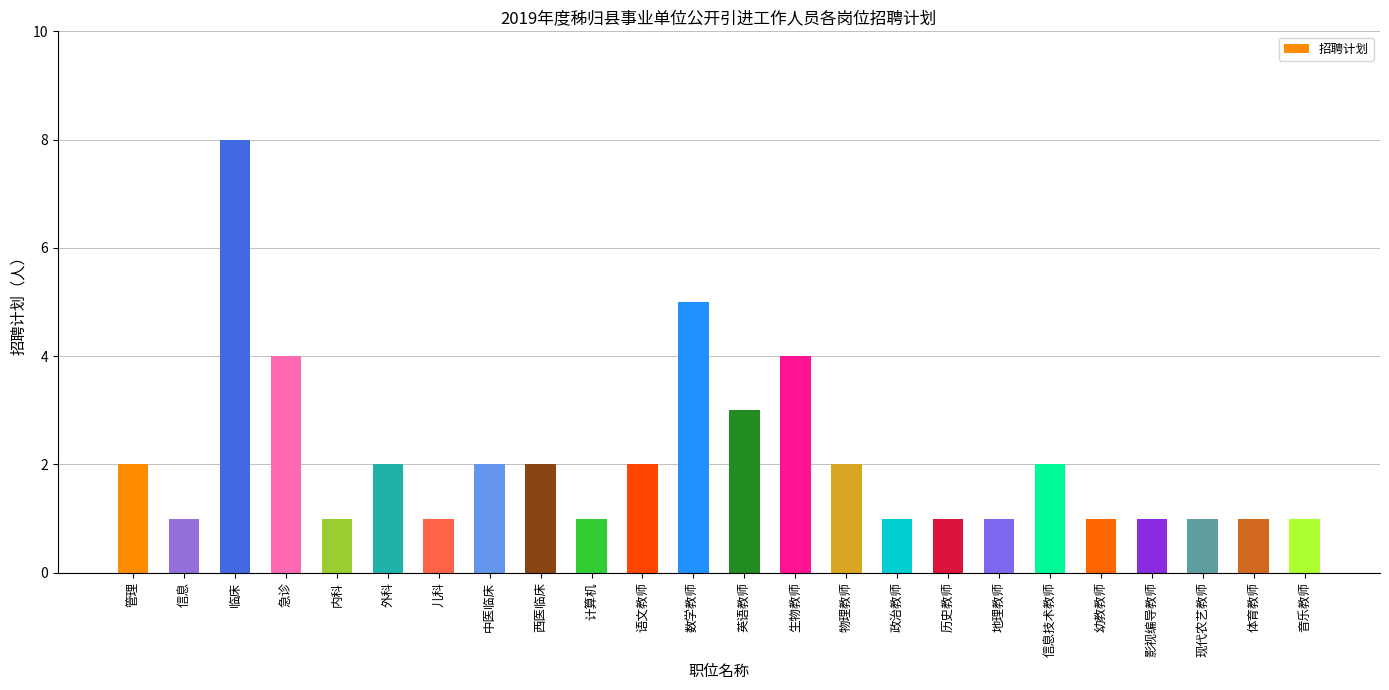

What is the change in value from 管理 to 幼教教师?

-1